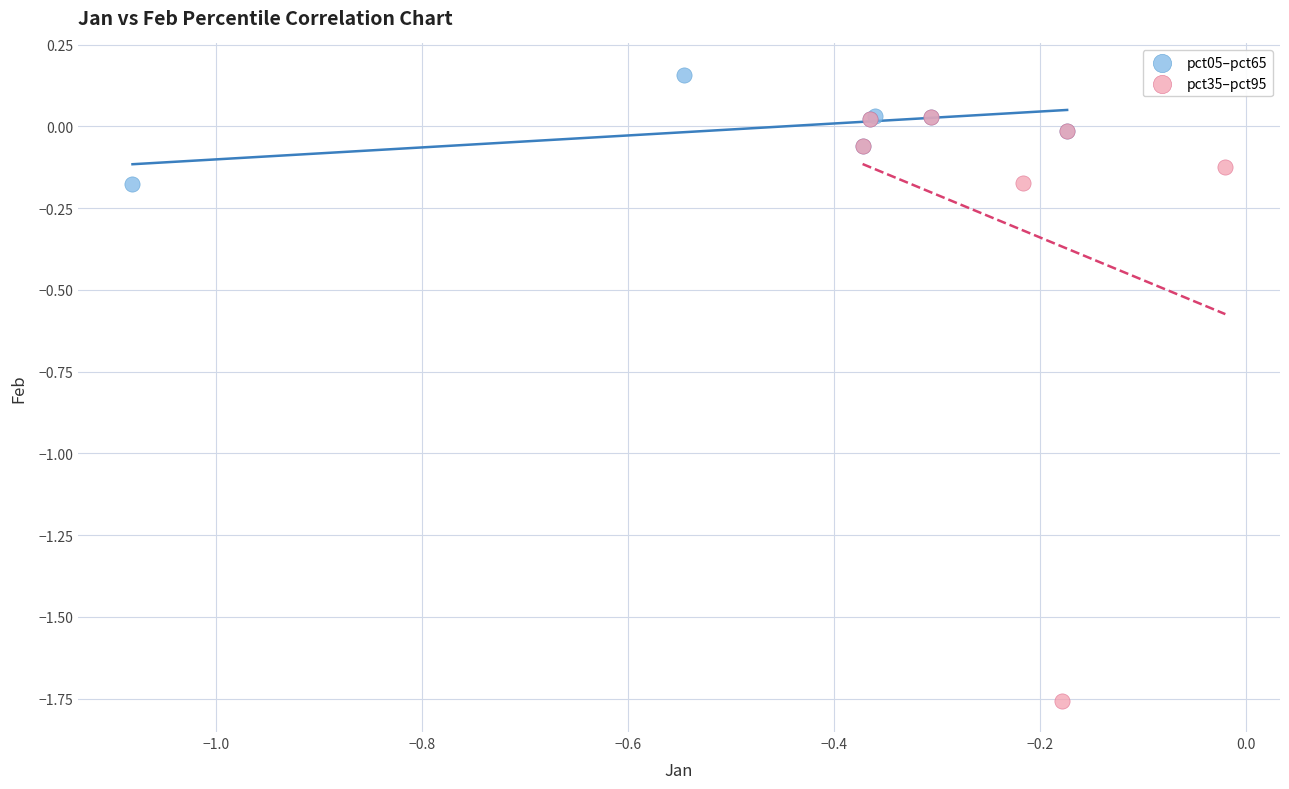

Which series contains the highest Y value?

pct05–pct65